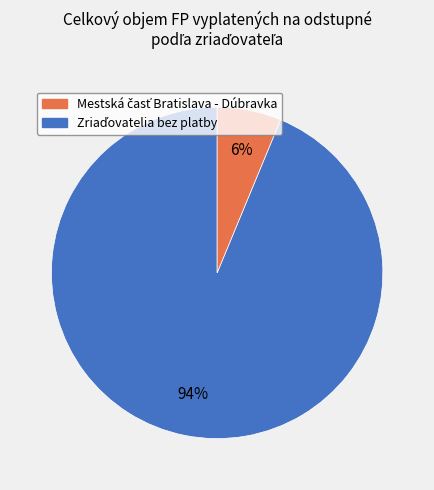

Is there any slice that represents more than half of the pie?

Yes